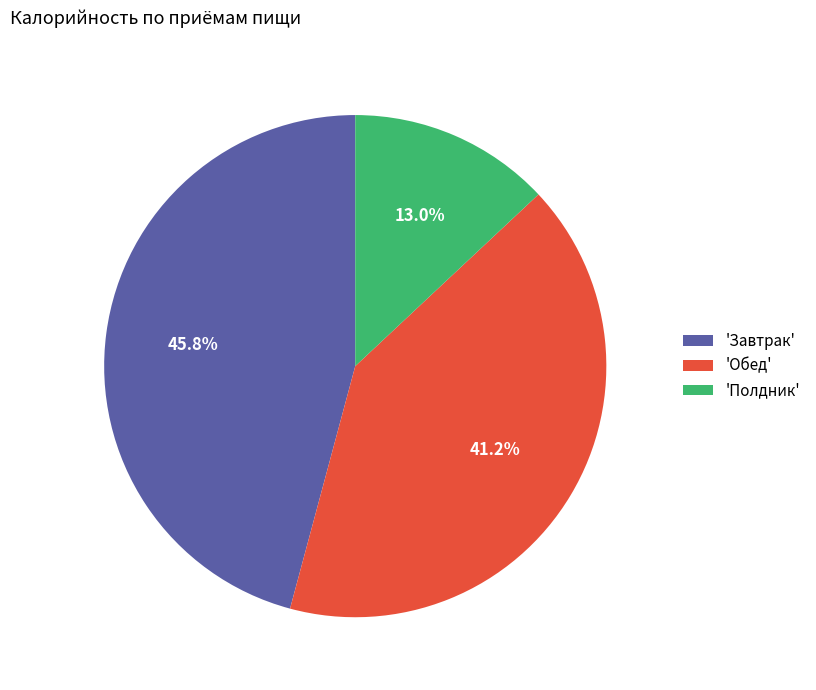

To the nearest percent, what is the average slice percentage?

33%